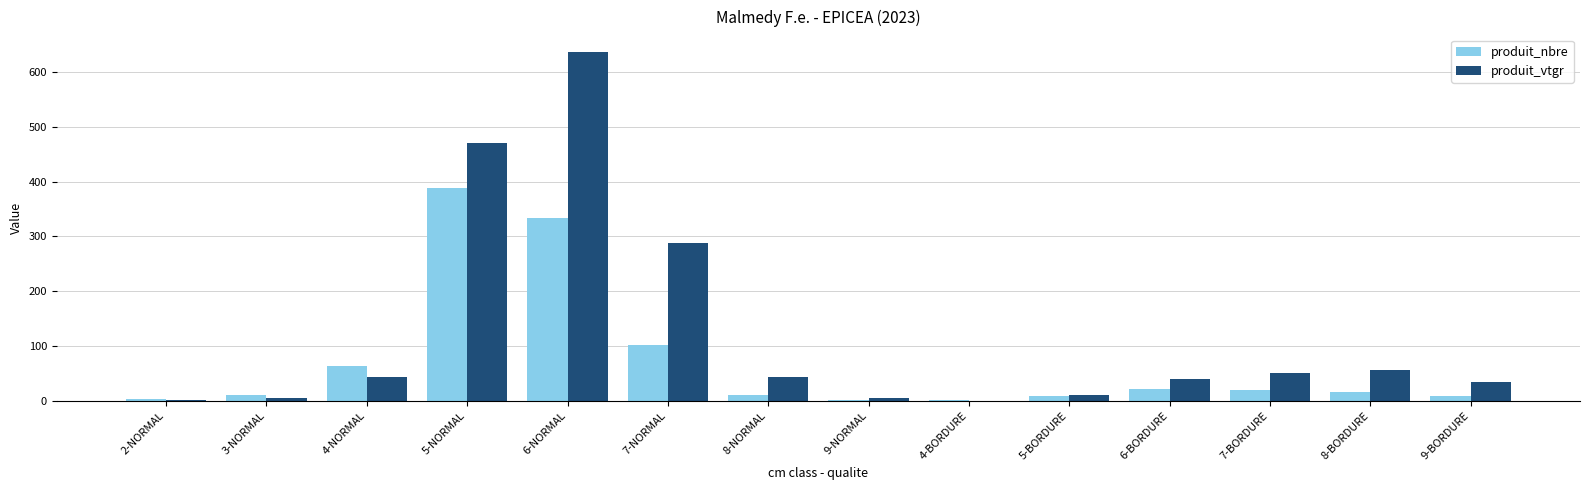

Which series has the widest spread of values?

produit_vtgr